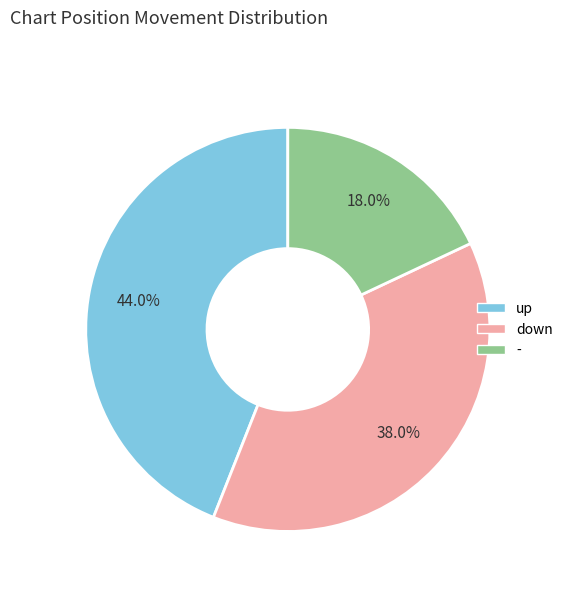

To the nearest percent, what is the difference between the largest and smallest slice percentages?

26%